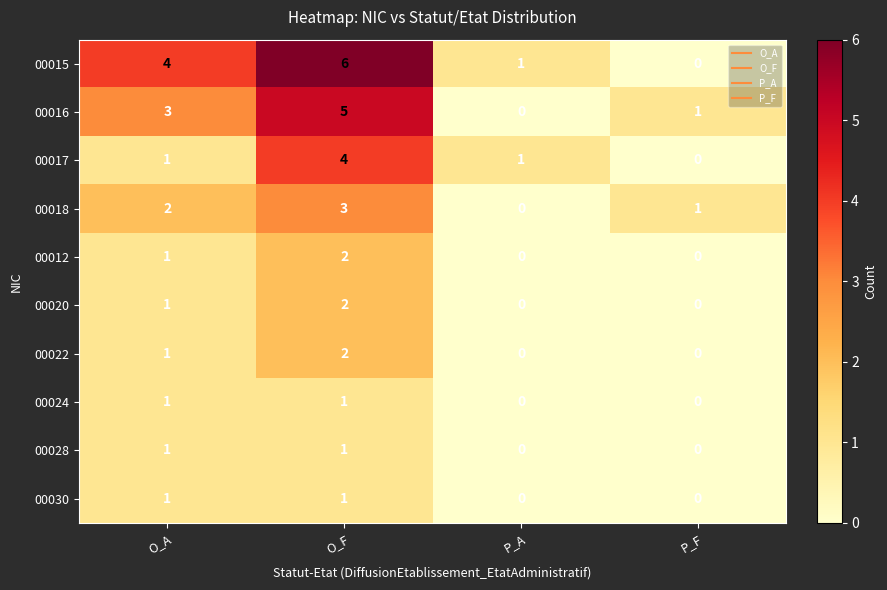

Rank the categories by 00015 value from highest to lowest.

O_F, O_A, P_A, P_F